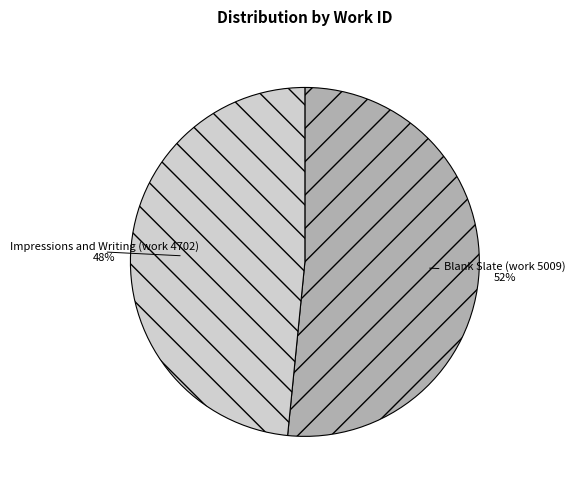

What is the ratio of the value at Blank Slate (work 5009) to the value at Impressions and Writing (work 4702)?

1.1